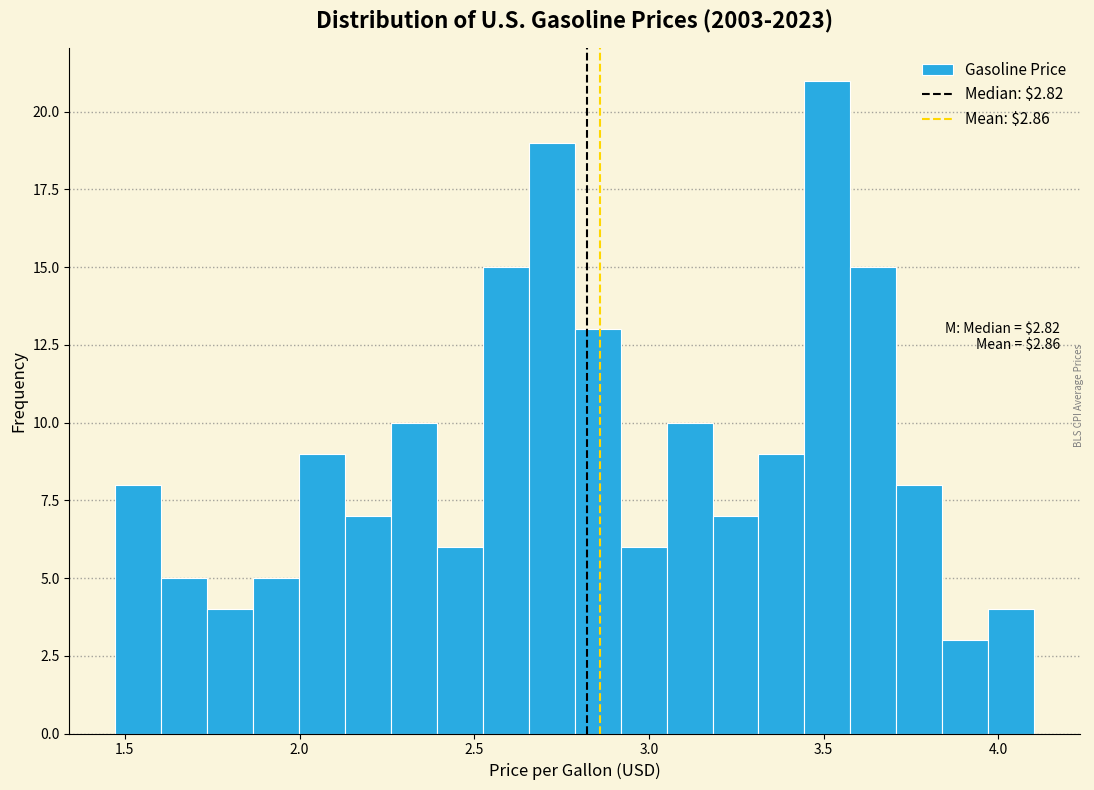

Read against the x-axis, roughly where is the centre of the tallest bar?

3.50